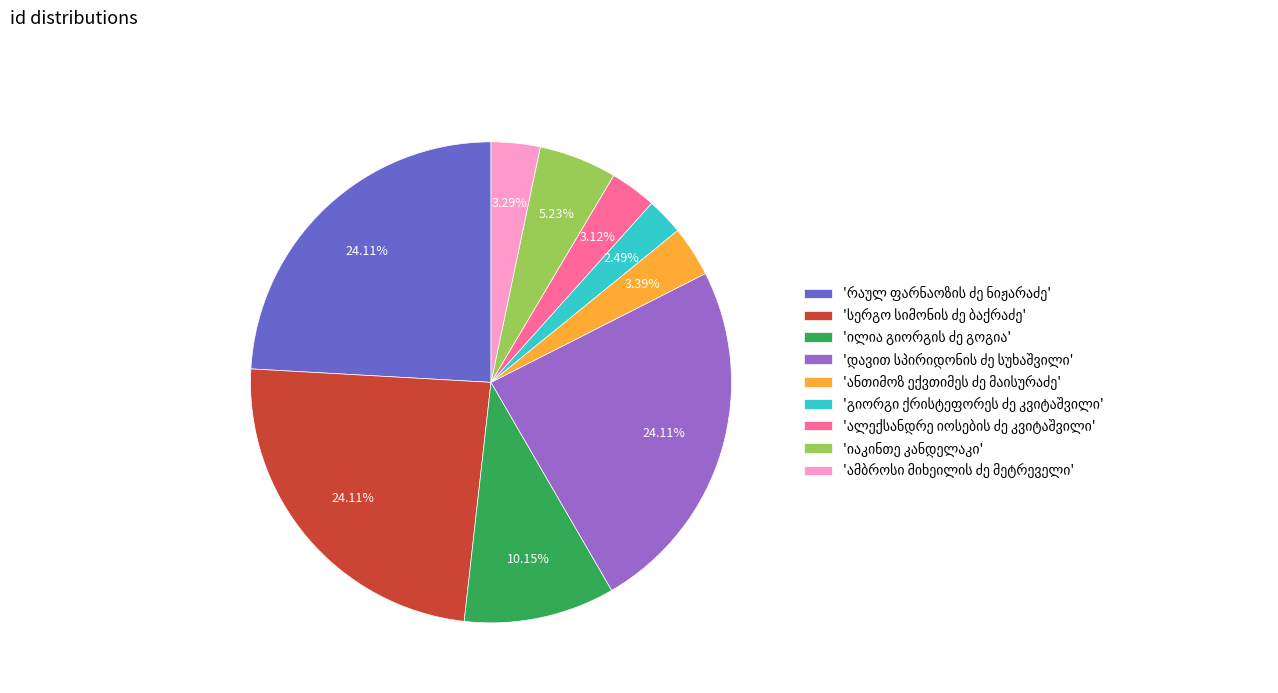

Does any single category account for the majority?

No